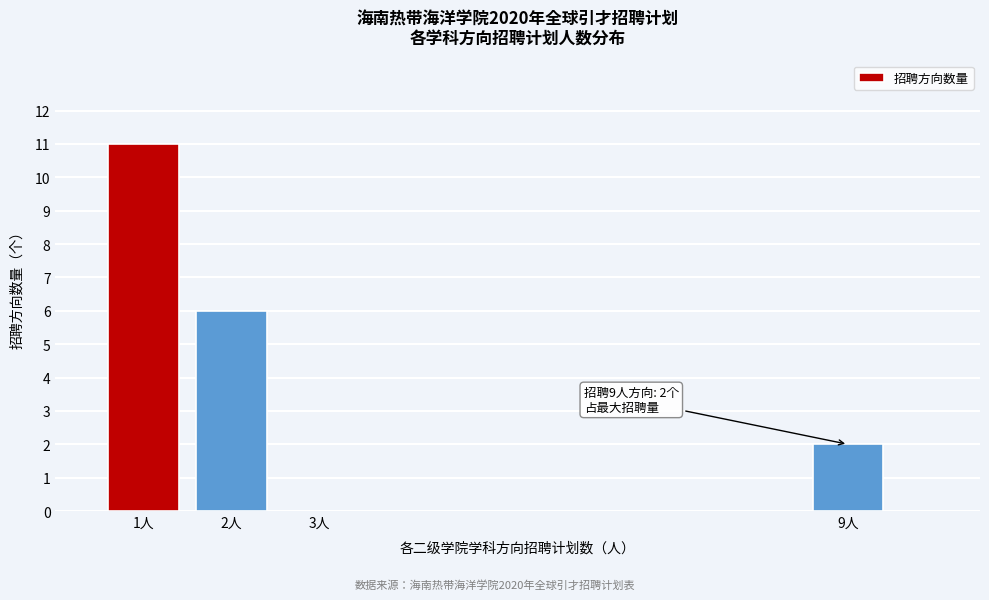

Reading left to right, list all the values displayed in this chart.

1人=11	2人=6	3人=0	9人=2